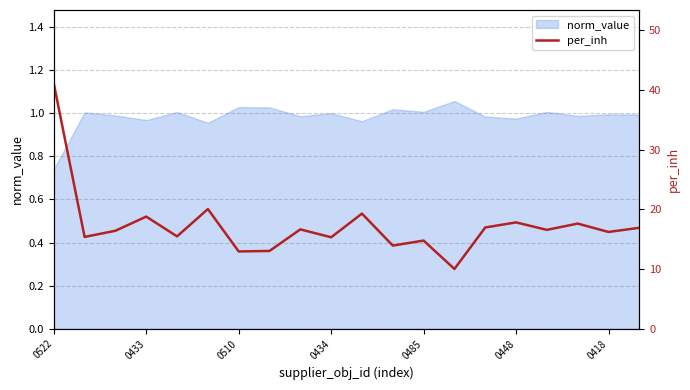

What is the average value?

17.3